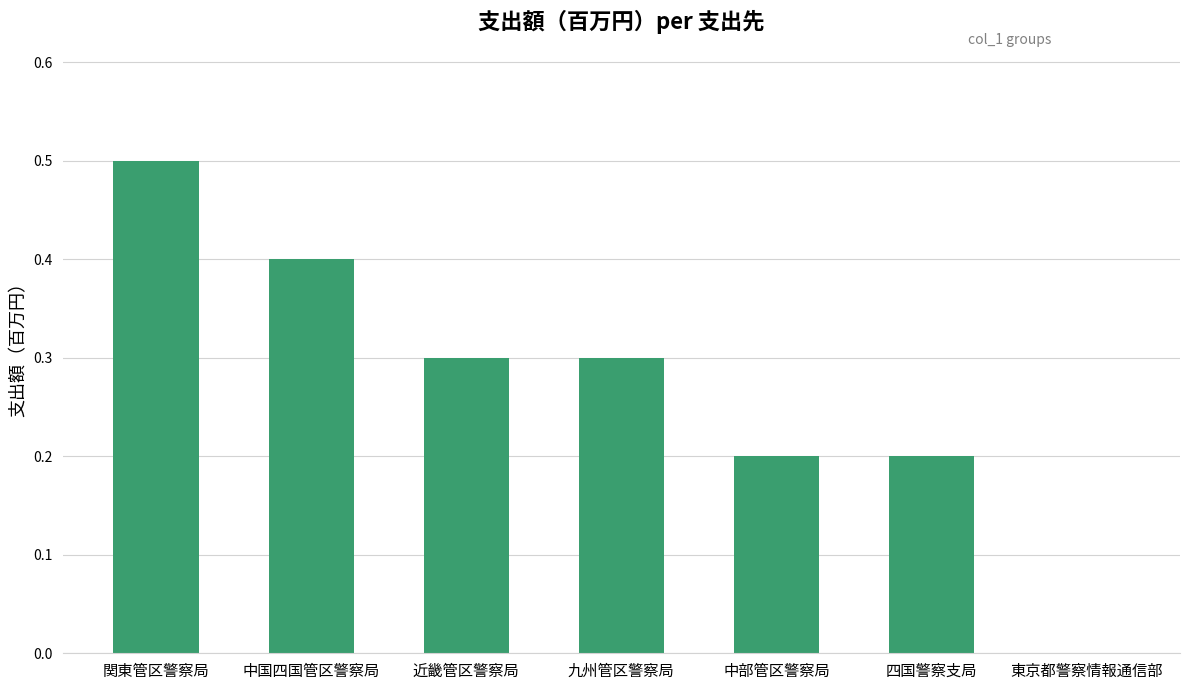

The chart shows a value of 0.3 at 近畿管区警察局. True or false?

True